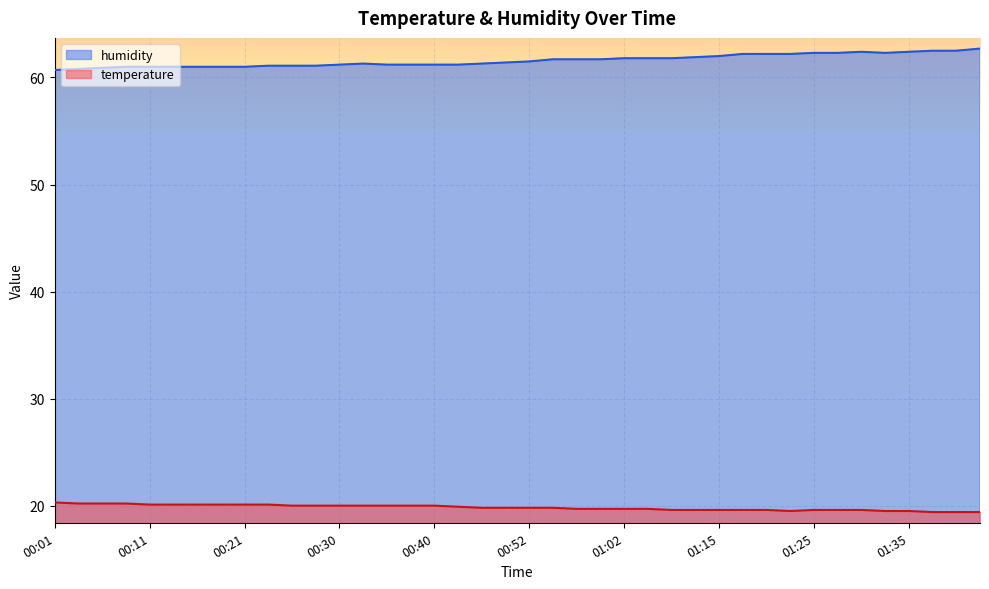

At which category is the sum across all series the highest?

01:42